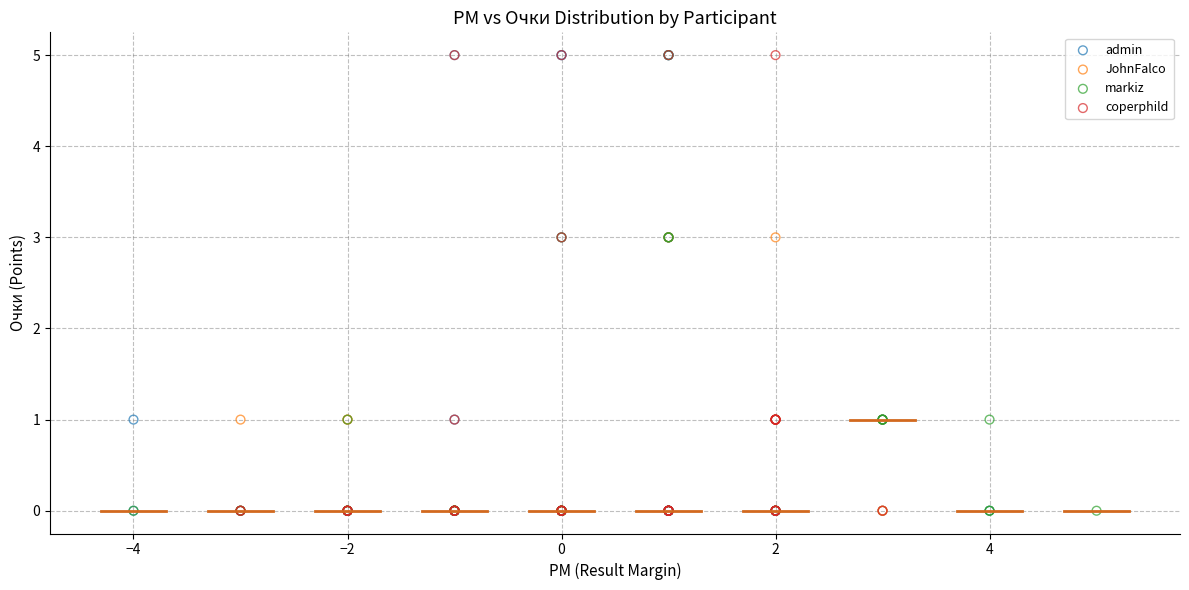

What are all the series names shown in the legend?

admin, JohnFalco, markiz, coperphild